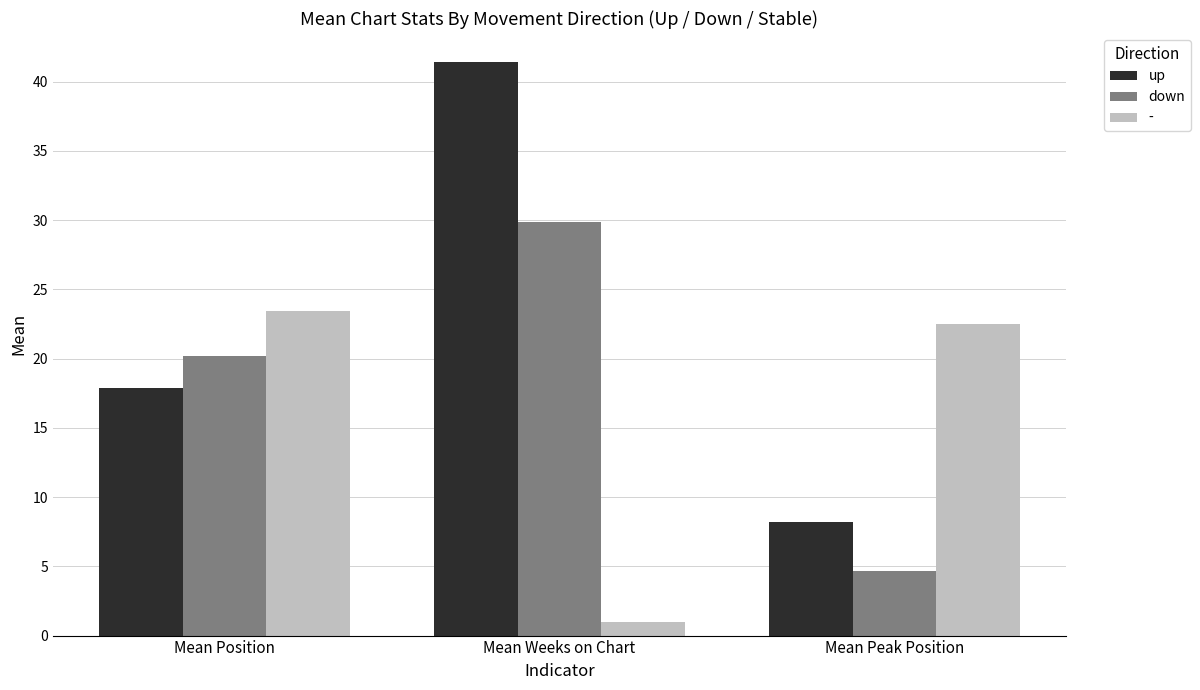

What is the difference between the highest and lowest values at Mean Weeks on Chart?

40.4